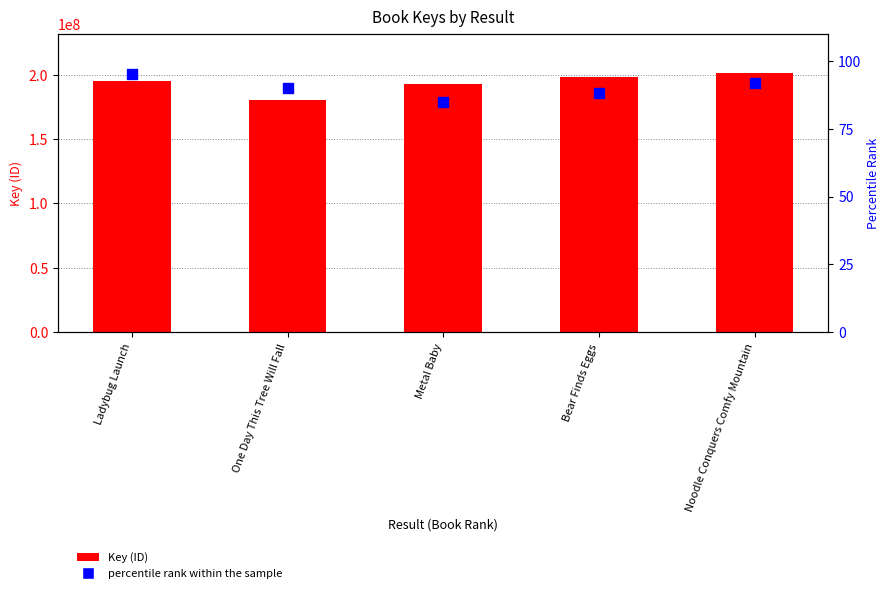

At how many categories does at least one series exceed 26532186?

5